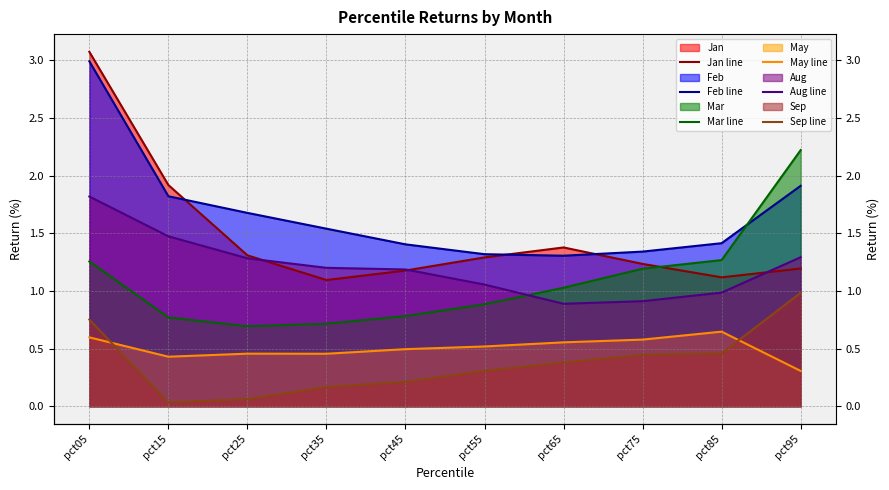

What is the total value across all series at pct25?

5.5